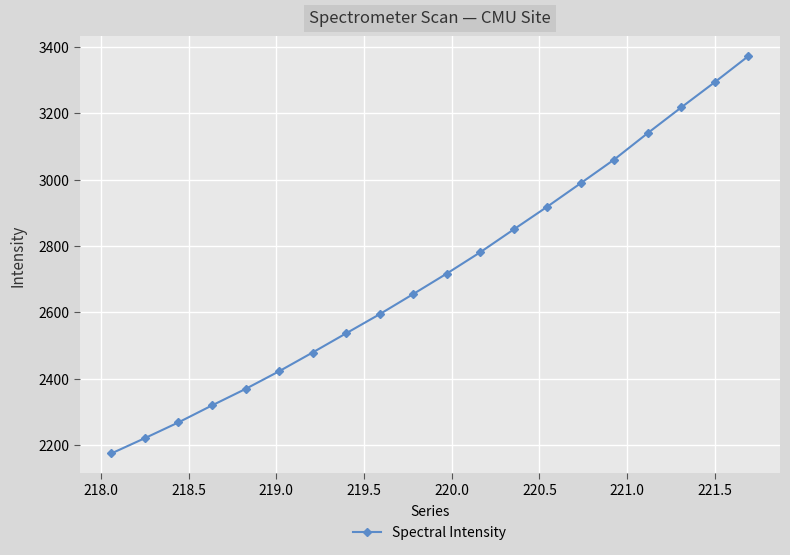

What is the minimum value shown in the chart?

2174.3